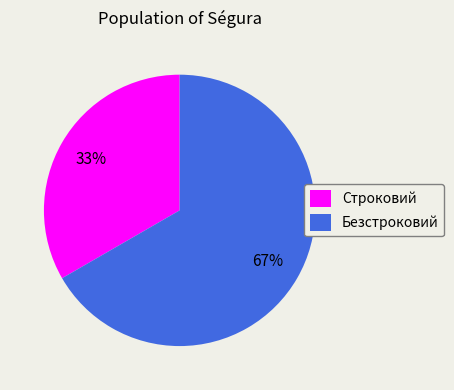

Approximately how many times larger is the value at Безстроковий compared to Строковий?

2.0